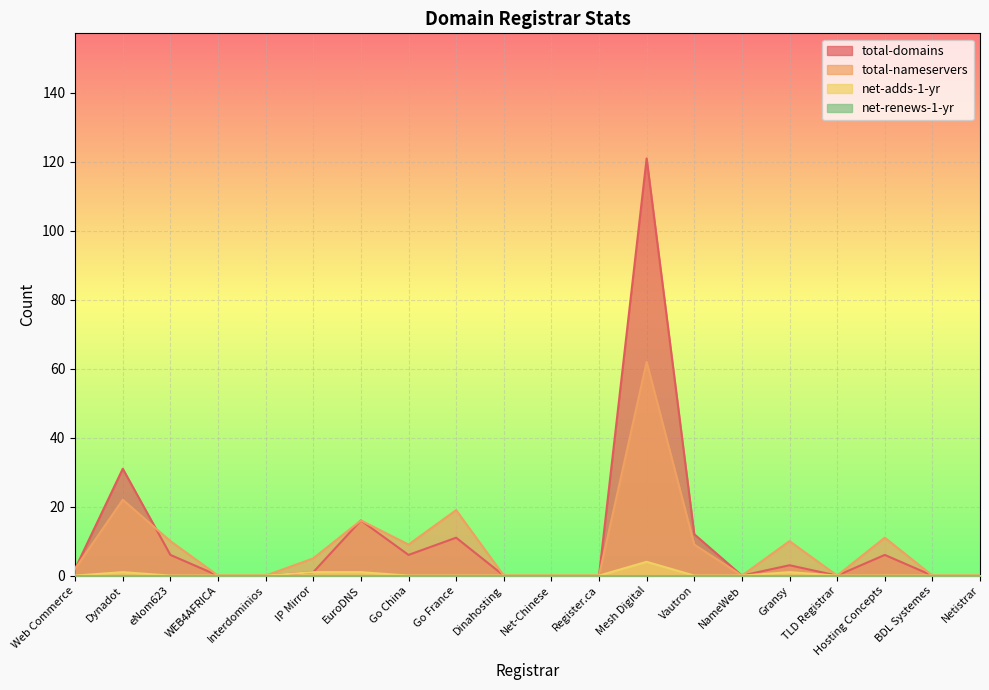

At which category does the chart reach its peak across all series?

Mesh Digital